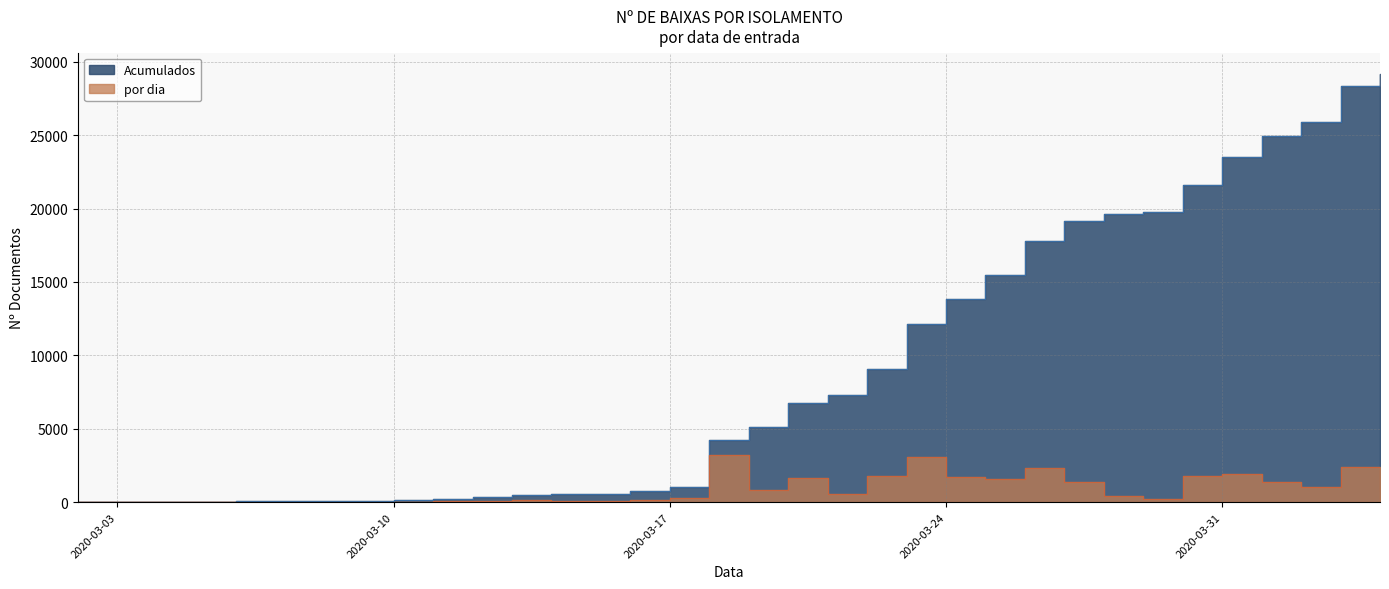

Which series changed the most between 2020-04-02 and 2020-04-03?

Acumulados